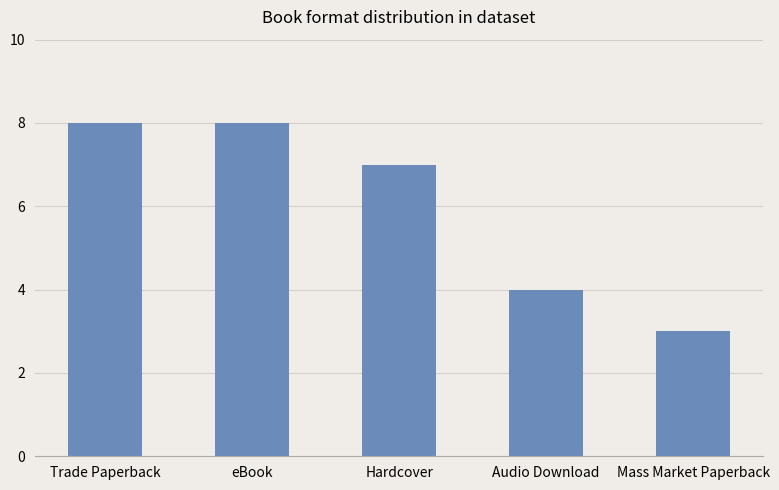

Is it true that the value at Audio Download is 6?

False